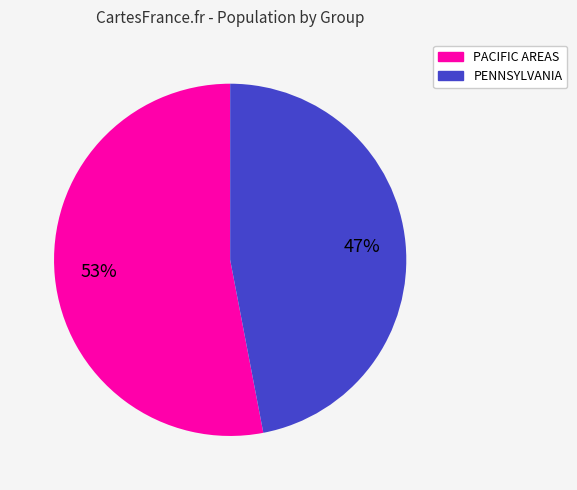

To the nearest percent, what is the difference between the largest and smallest slice percentages?

6%